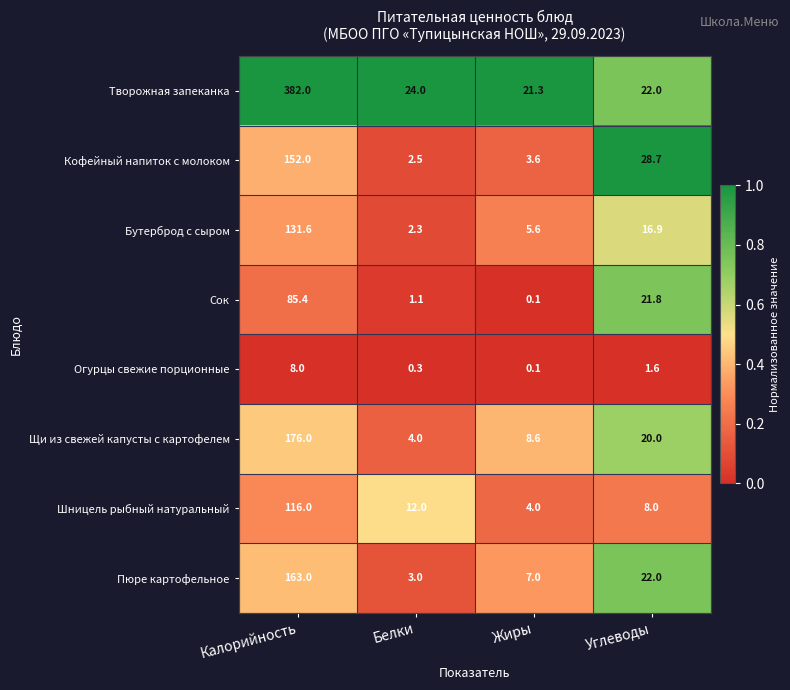

At Белки, list the series in order from largest to smallest.

Творожная запеканка, Шницель рыбный натуральный, Щи из свежей капусты с картофелем, Пюре картофельное, Кофейный напиток с молоком, Бутерброд с сыром, Сок, Огурцы свежие порционные